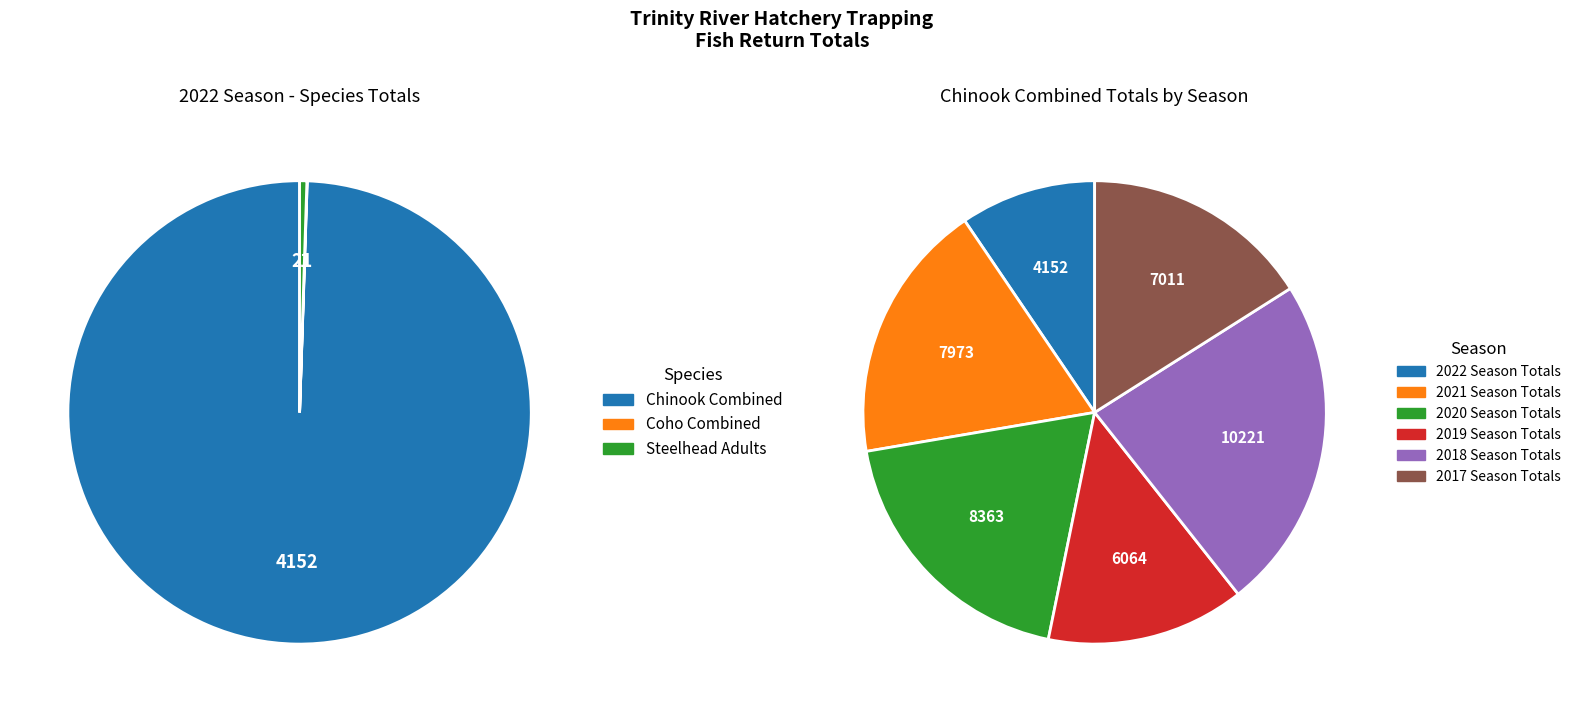

How much of the chart is everything except Coho Combined?

100.0%